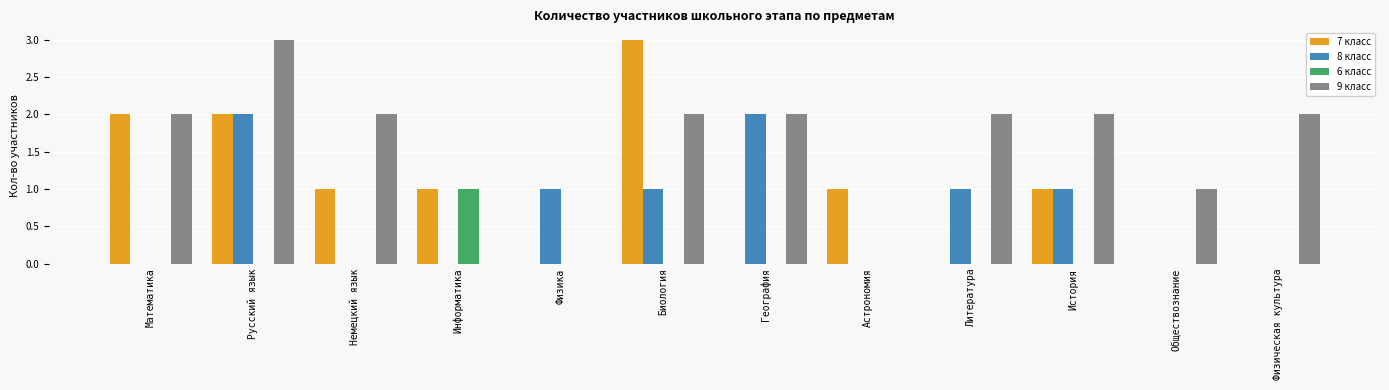

Is it true that 7 класс equals -1 at География?

False